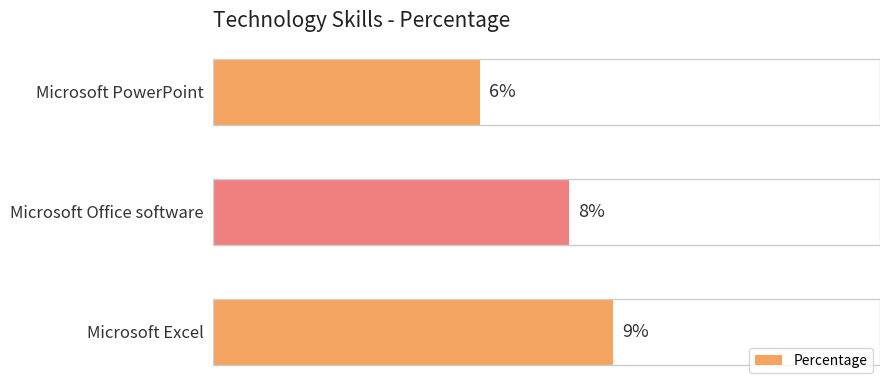

Does the chart contain stacked bars?

No